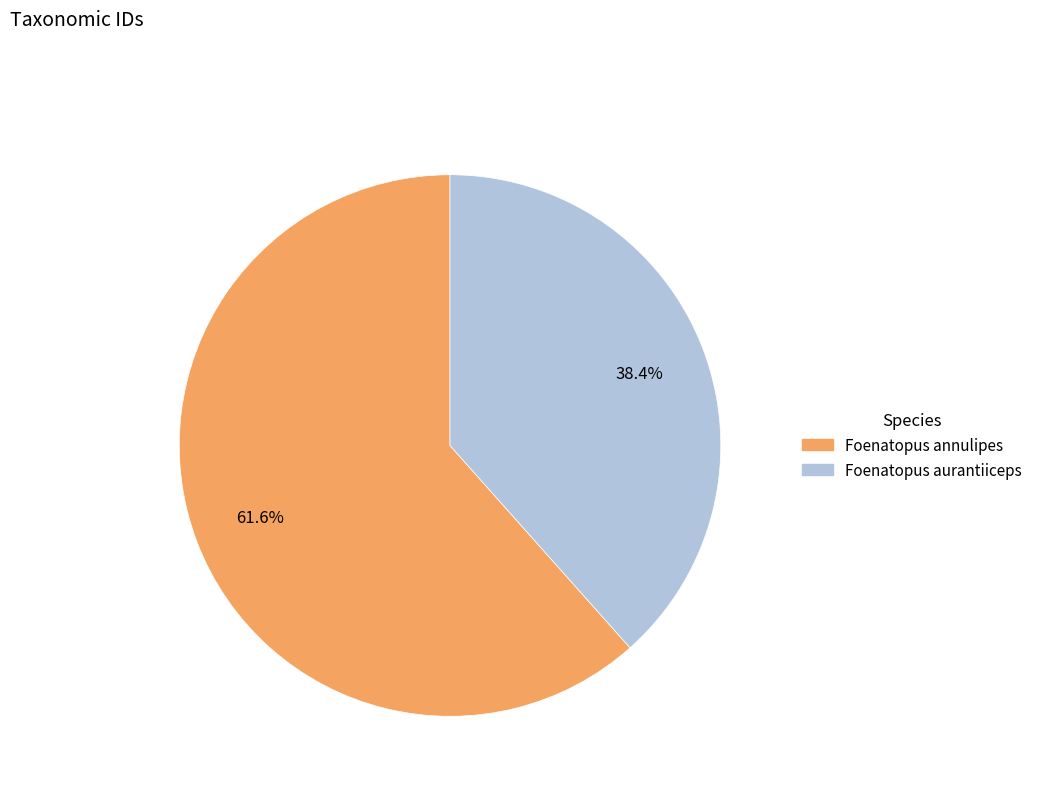

True or false: Foenatopus annulipes accounts for 62% of the total.

True